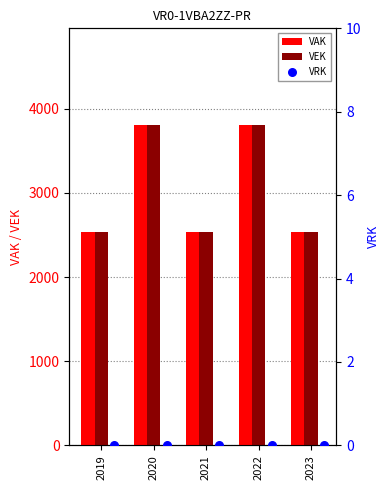

Is the value of VAK at 2022 greater than the value of VEK at 2019?

Yes